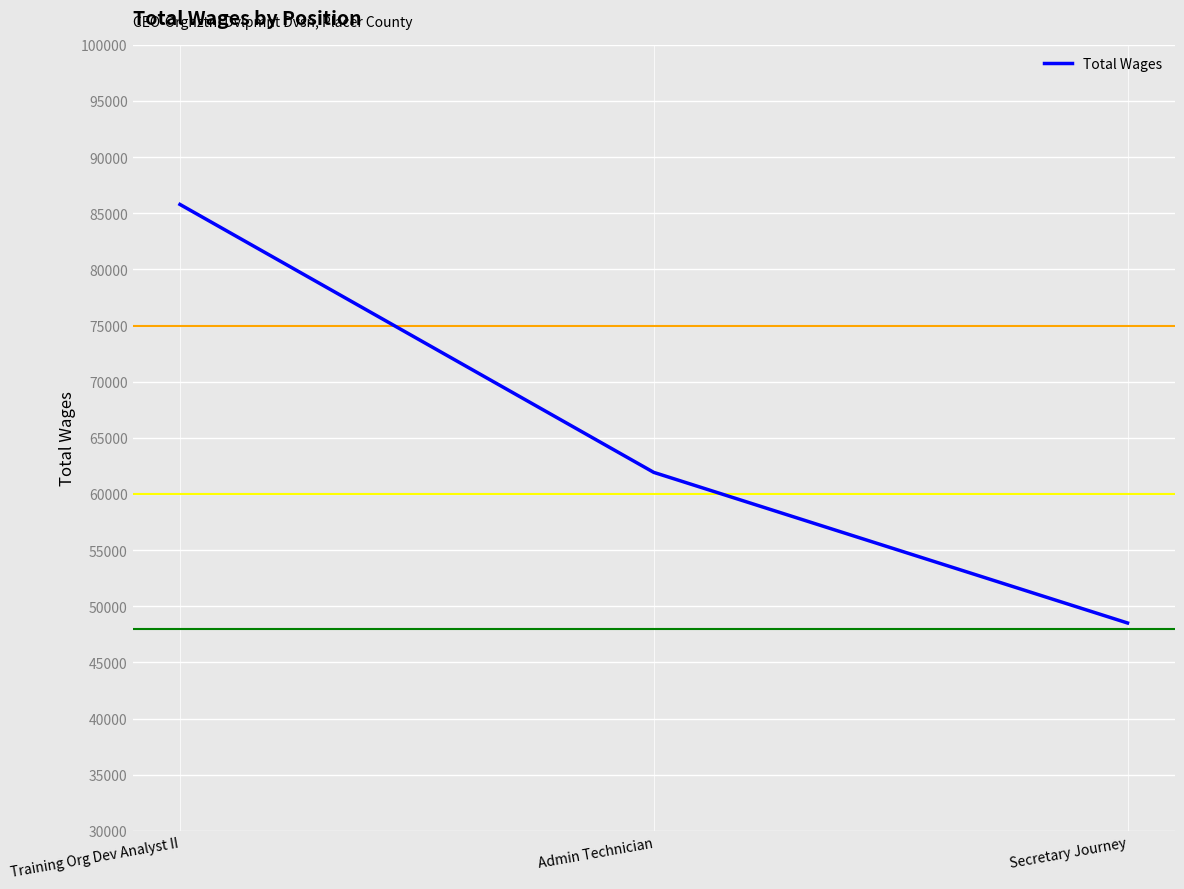

Count the values in the range 48509 to 85786.

3